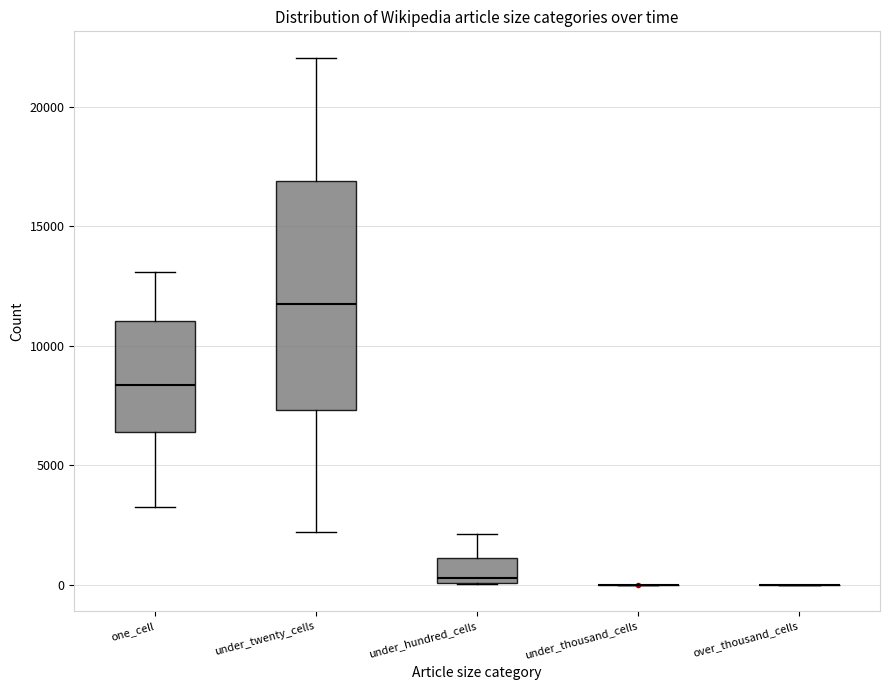

Reading left to right, read every box against the y-axis: the position of its median line, the range the box covers, and the ends of its whiskers. The values are not printed on the chart, so give them approximately, as read against the axis.

one_cell: median 8500, box 6500 to 11000, whiskers 3000 to 13000
under_twenty_cells: median 11500, box 7500 to 17000, whiskers 2000 to 22000
under_hundred_cells: median 500, box 0 to 1000, whiskers 0 to 2000
under_thousand_cells: box collapsed to a line at 0, whiskers 0 to 0
over_thousand_cells: box collapsed to a line at 0, whiskers 0 to 0